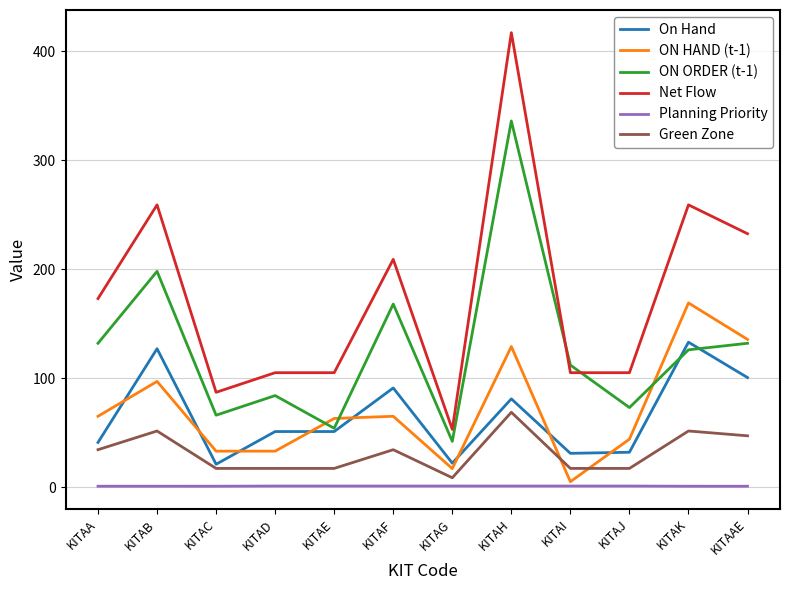

The value of Net Flow at KITAA is 97.4. True or false?

False